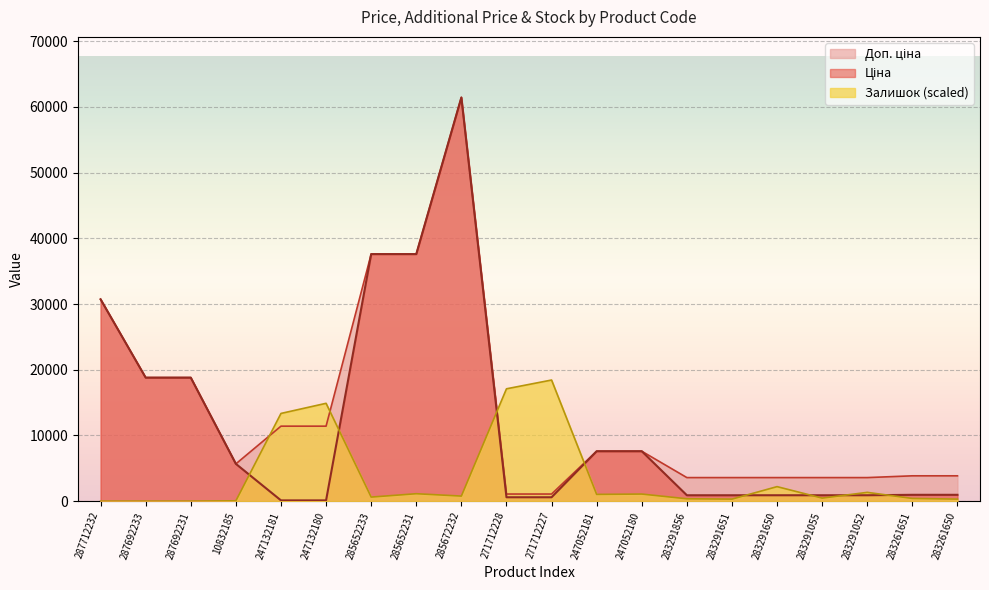

What is the sum of all Залишок values?

73823.8